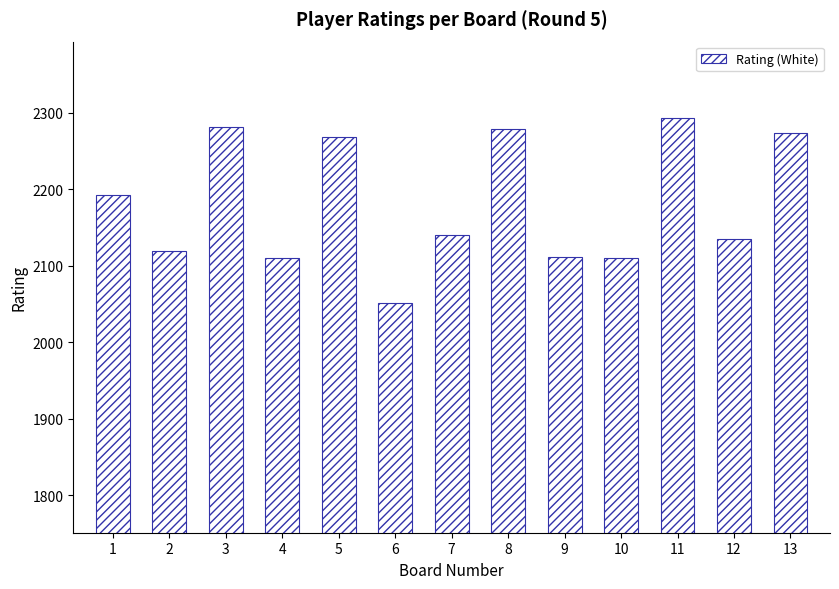

The value at 5 is 508. True or false?

False